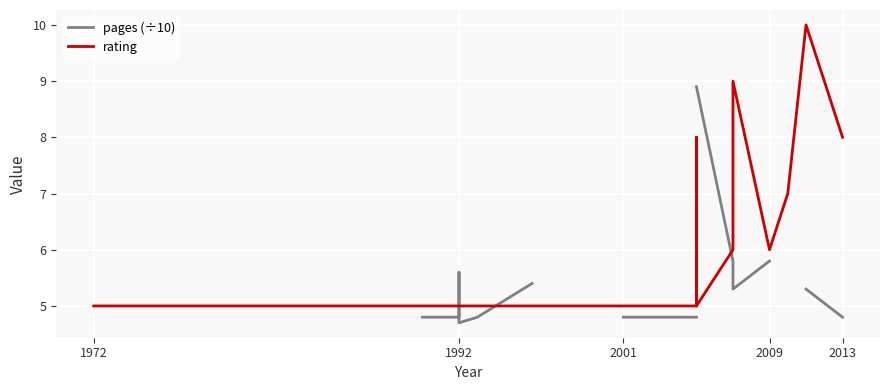

In rating, how many points are higher than both neighbors (excluding endpoints)?

3